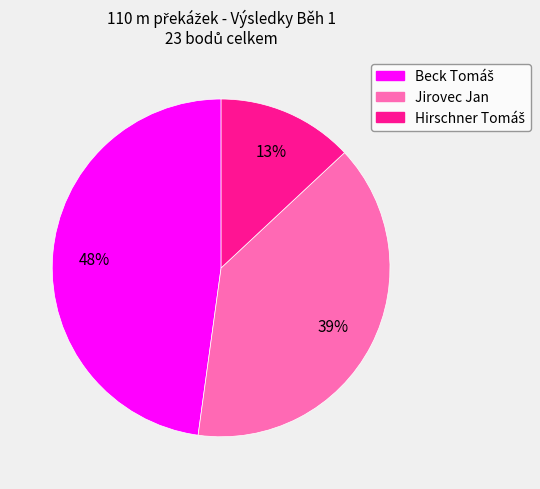

How many slices are in this pie chart?

3